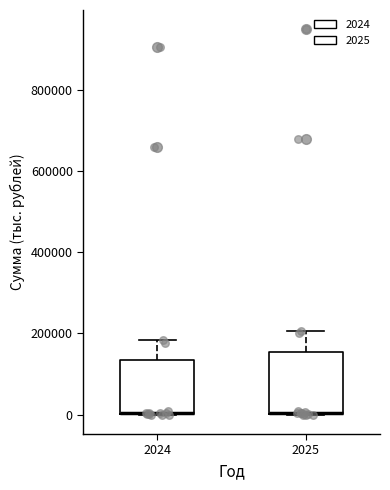

Reading left to right, read every box against the y-axis: the position of its median line, the range the box covers, and the ends of its whiskers. The values are not printed on the chart, so give them approximately, as read against the axis.

2024: median 0 (drawn on the box's lower edge), box 0 to 140000, whiskers 0 to 180000
2025: median 0 (drawn on the box's lower edge), box 0 to 160000, whiskers 0 to 200000